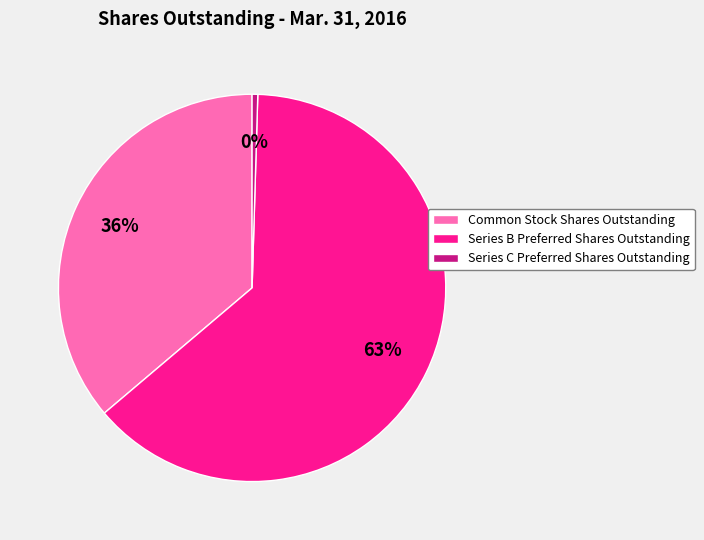

Combined, do Series B Preferred Shares Outstanding and Common Stock Shares Outstanding account for over 50%?

Yes